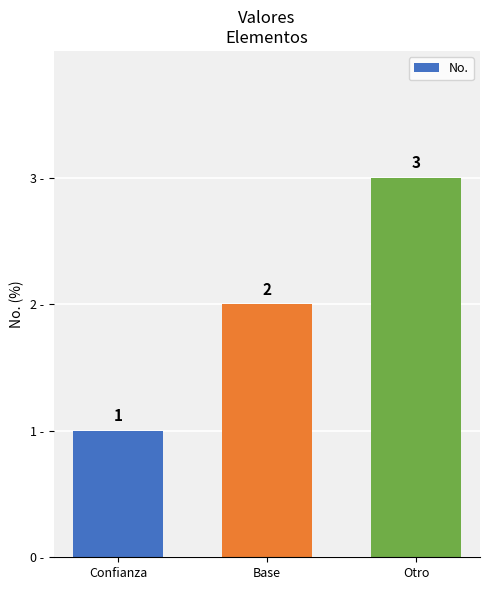

Which category has the highest value across all series?

Otro